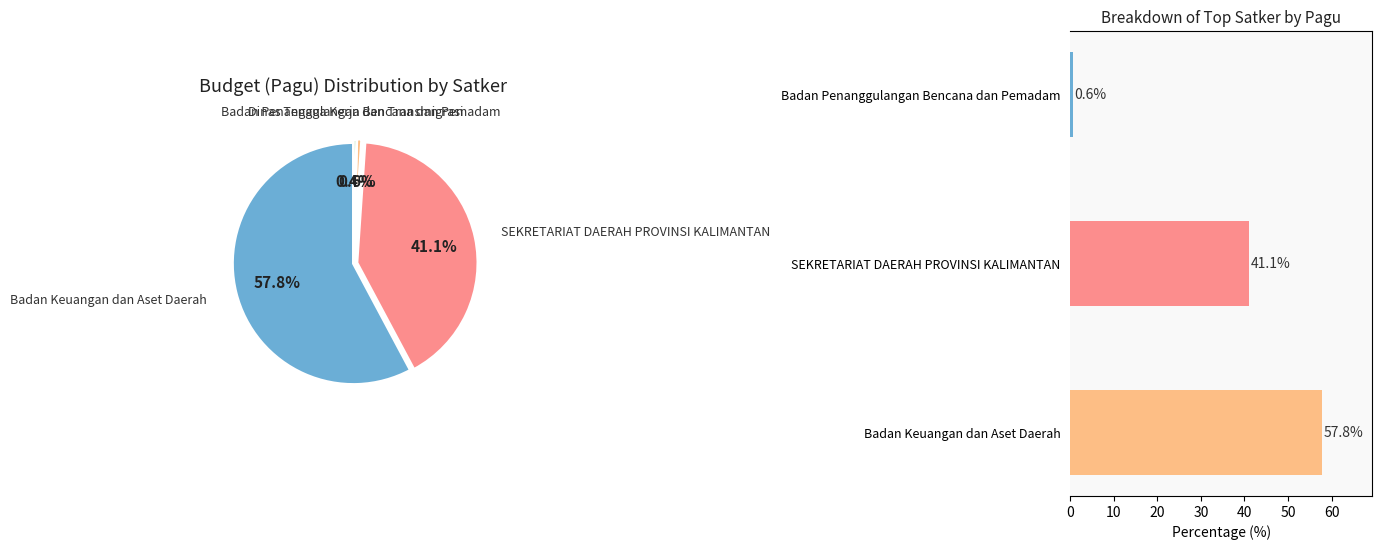

Is Badan Penanggulangan Bencana dan Pemadam the majority of the pie?

No